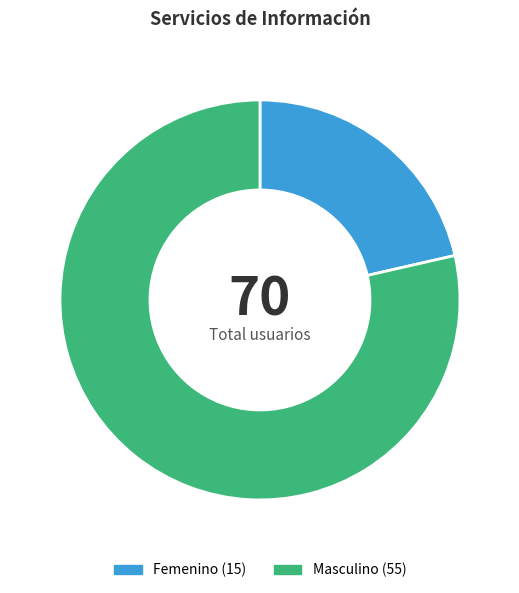

Is there a majority slice in this chart?

Yes